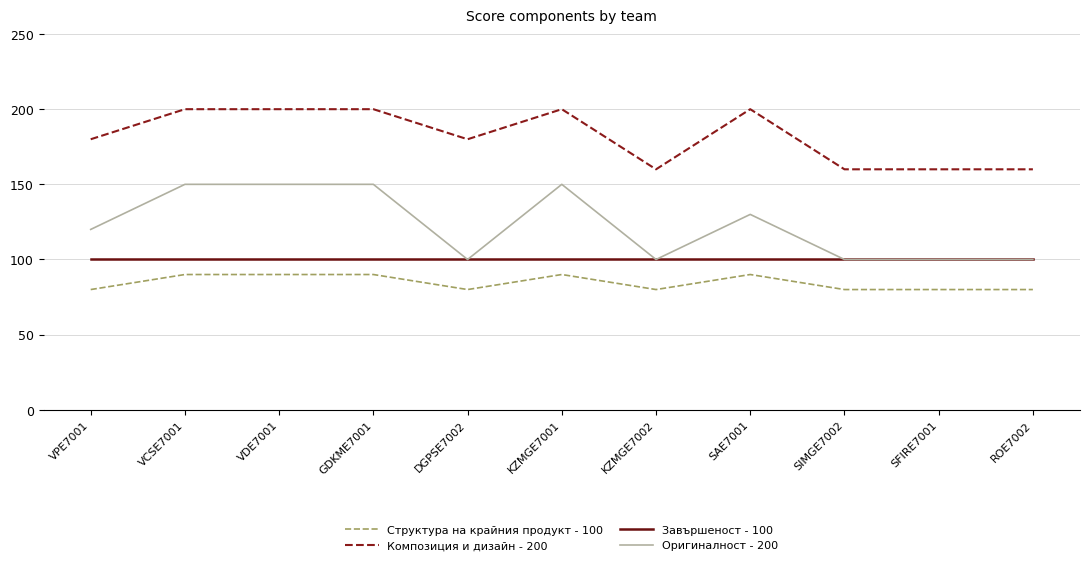

True or false: Композиция и дизайн - 200 and Оригиналност - 200 intersect in this chart.

False